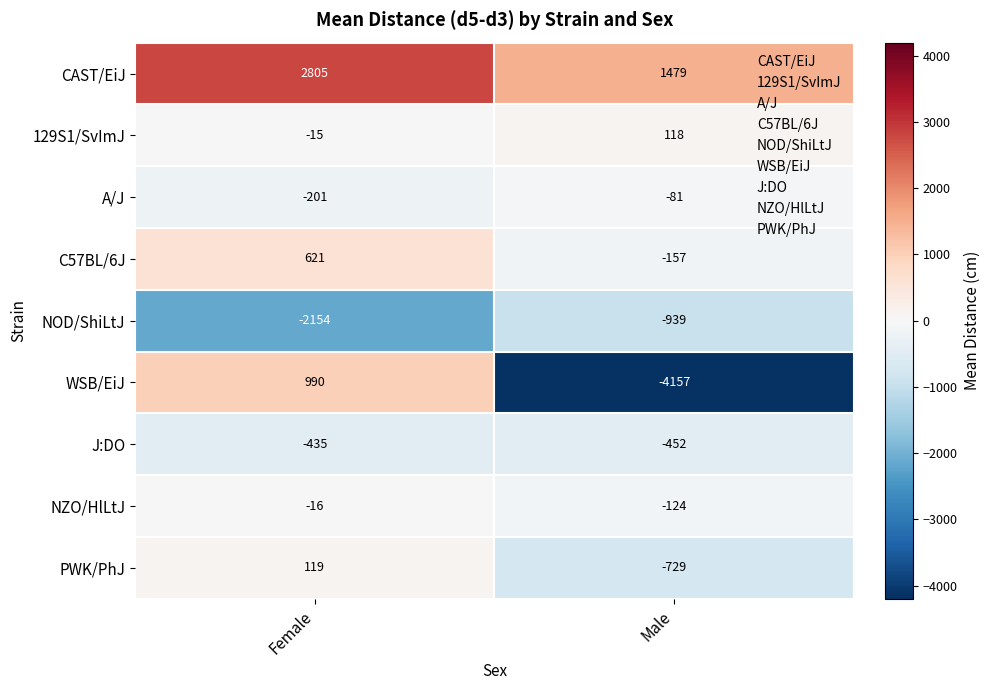

What is the difference between the A/J values at Male and Female?

120